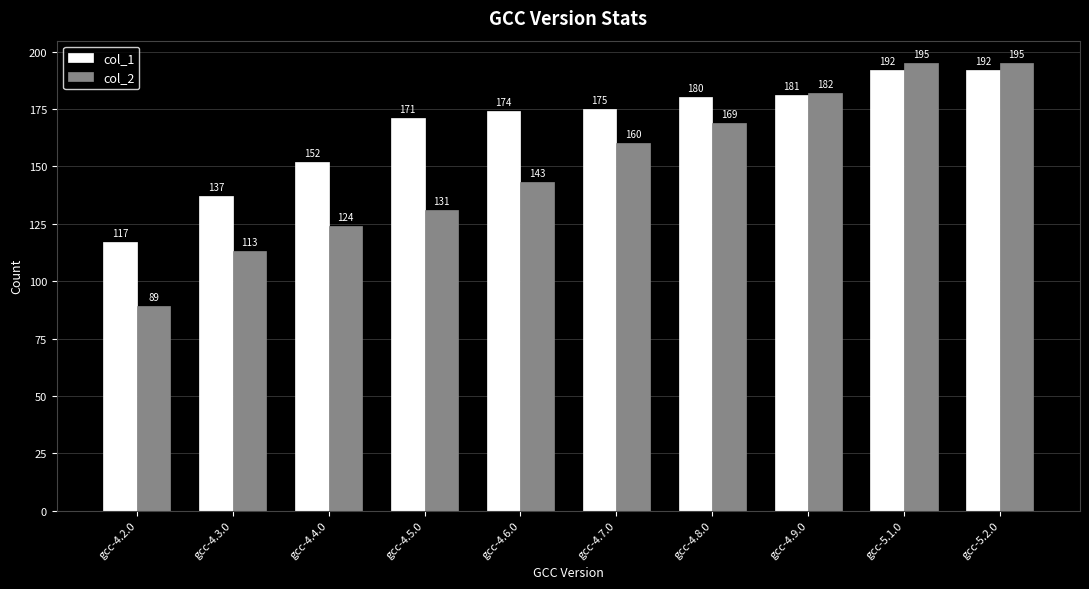

How many values in the col_2 series are below 160?

5